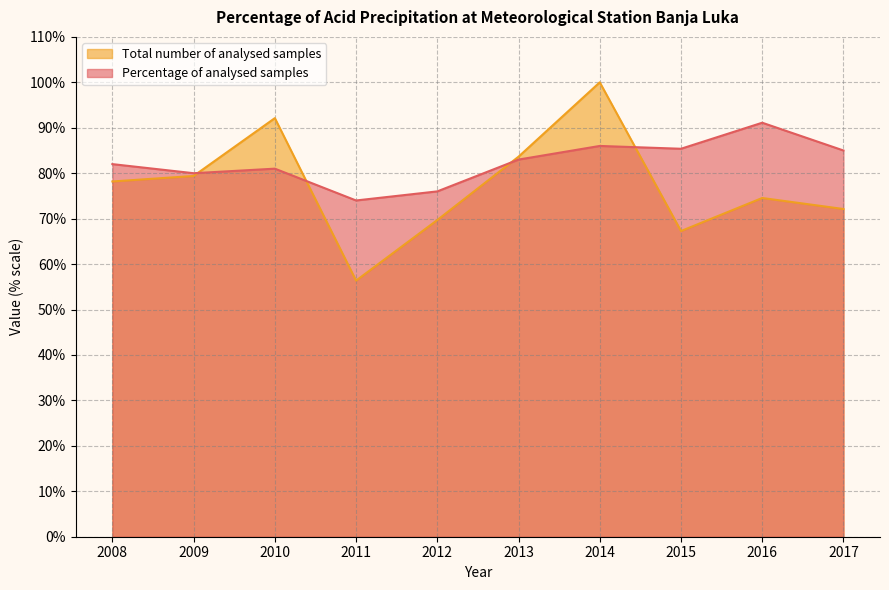

Between 2017 and 2012, which is larger?

2017